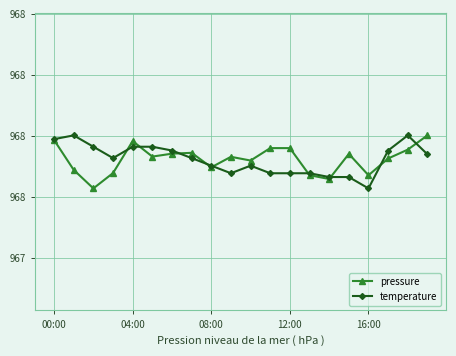

Does the chart have visible grid lines?

Yes